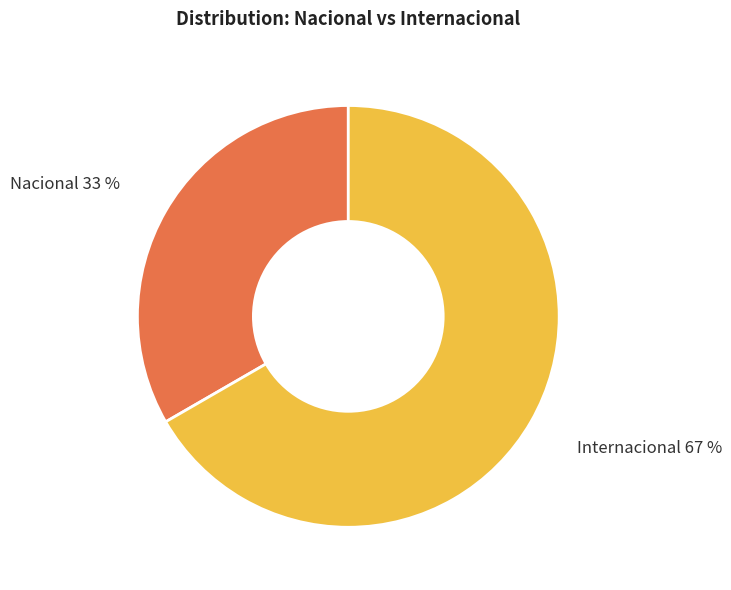

To the nearest percent, what is the average slice percentage?

50%